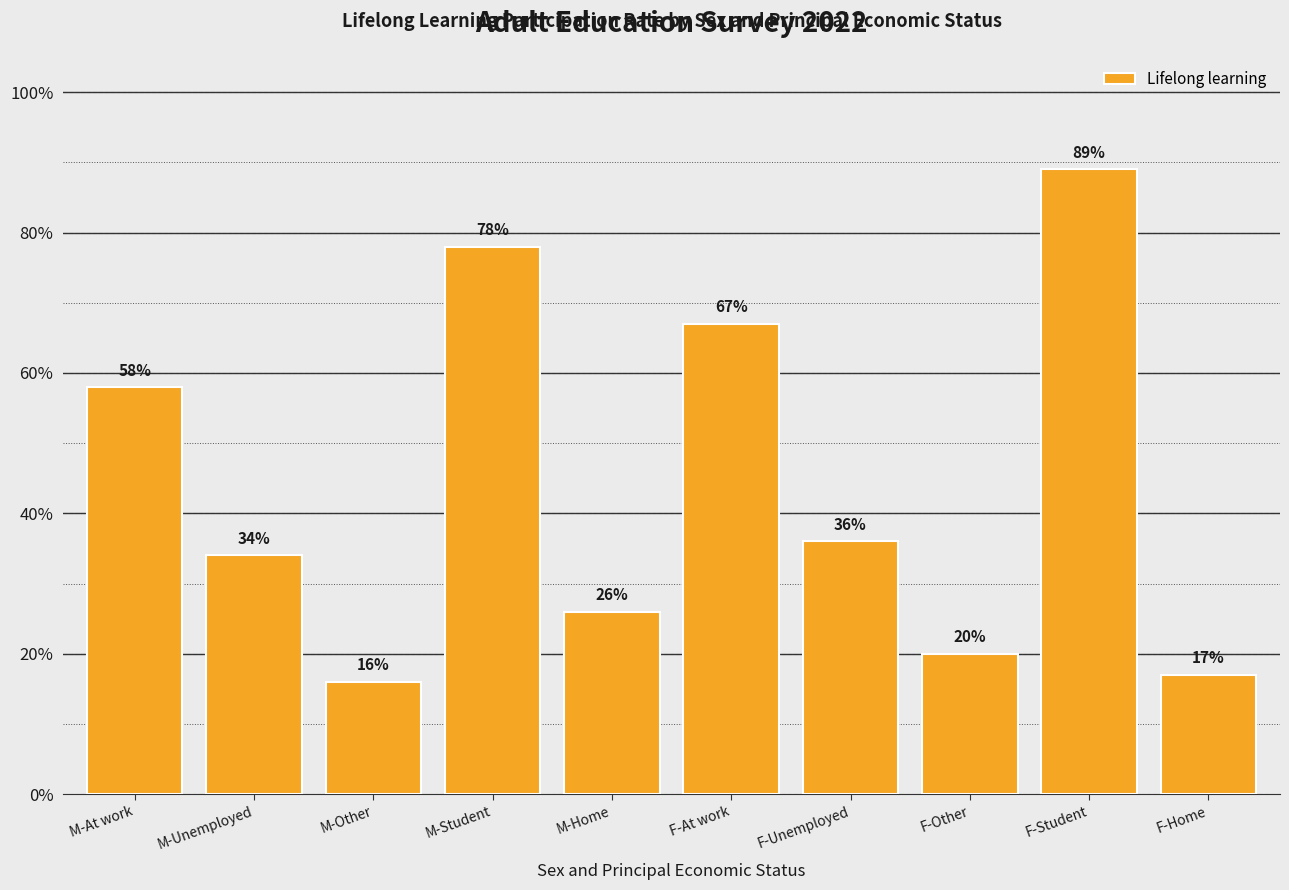

Reading left to right, transcribe all the data shown in this chart.

58	34	16	78	26	67	36	20	89	17